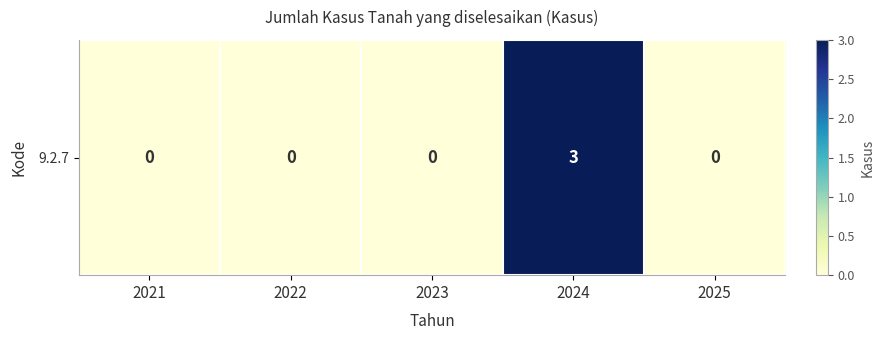

Rank the categories by value from lowest to highest.

2021, 2022, 2023, 2025, 2024